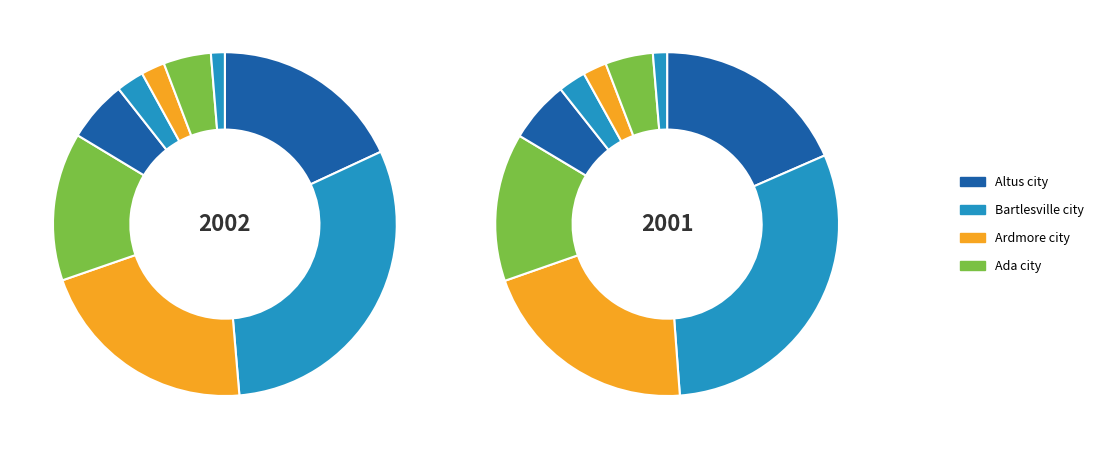

What percentage is the Bartlesville city slice, to the nearest percent?

30%